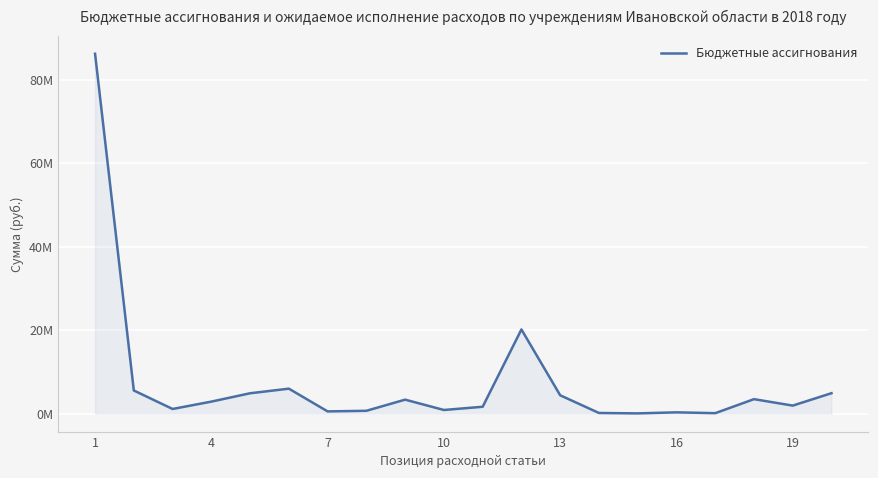

Is this an area chart (filled region under the line)?

Yes